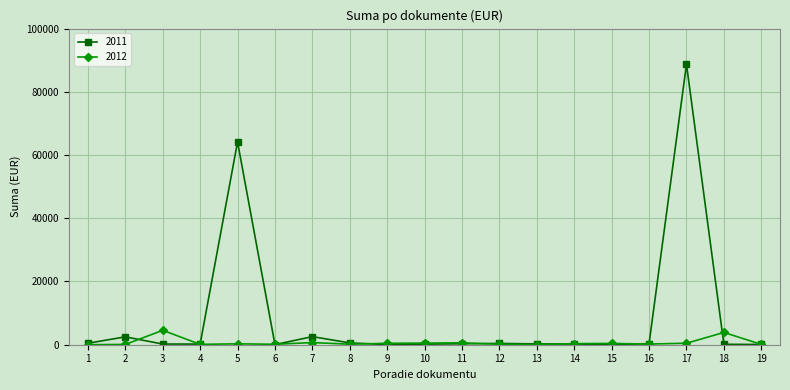

How many lines are shown in the chart?

2